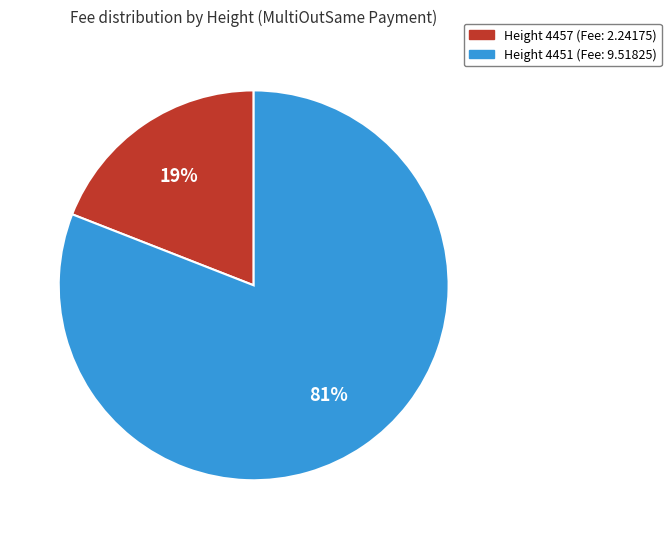

Count the number of slices in the pie.

2